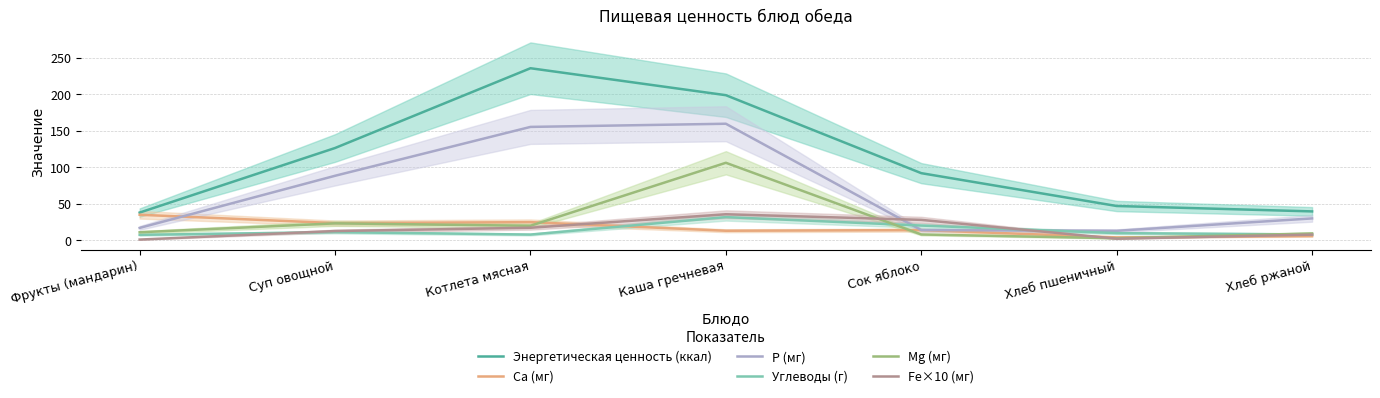

Reading right to left, what are all the values shown in this chart?

Энергетическая ценность (ккал): 39.6	47.0	92.0	198.8	235.8	126.5	38.0
Ca (мг): 5.8	4.0	14.0	13.1	24.9	23.6	35.0
P (мг): 30.0	13.0	14.0	159.7	155.4	88.4	17.0
Углеводы (г): 8.0	9.8	20.2	31.8	7.9	11.2	7.5
Mg (мг): 9.4	2.8	8.0	106.2	19.9	23.2	11.0
Fe×10 (мг): 7.8	2.2	28.0	35.7	17.2	12.7	1.0